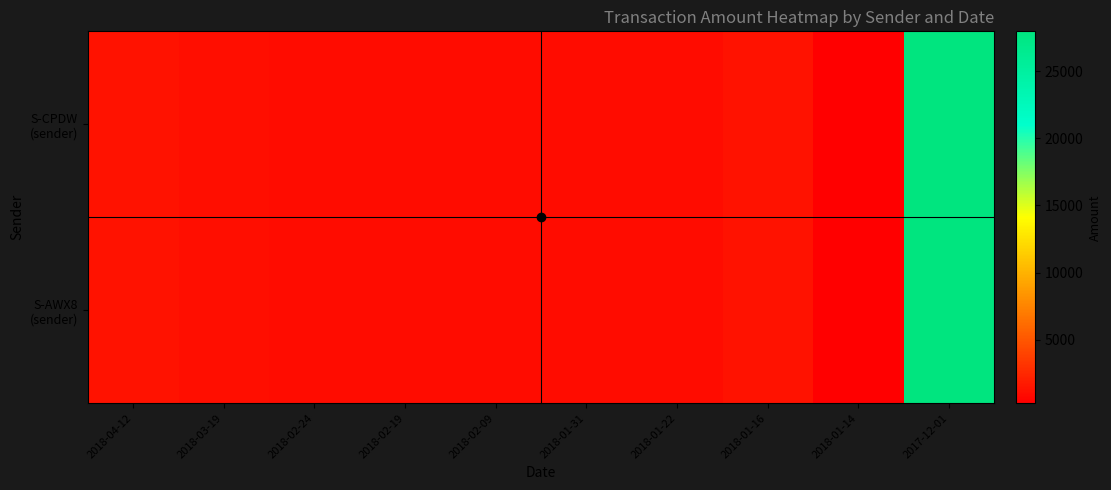

Count the number of categories in the chart.

10